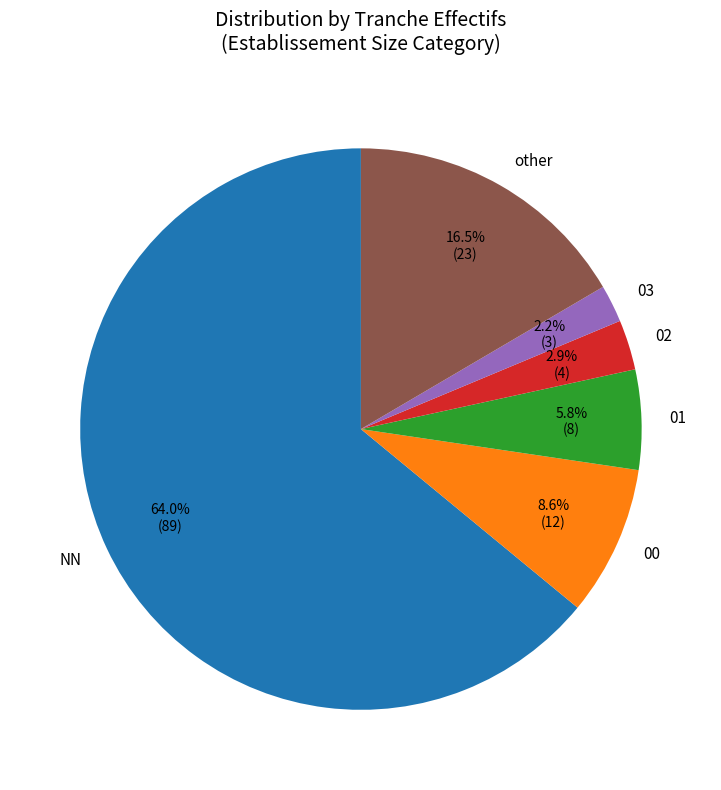

How many segments does this pie chart have?

6